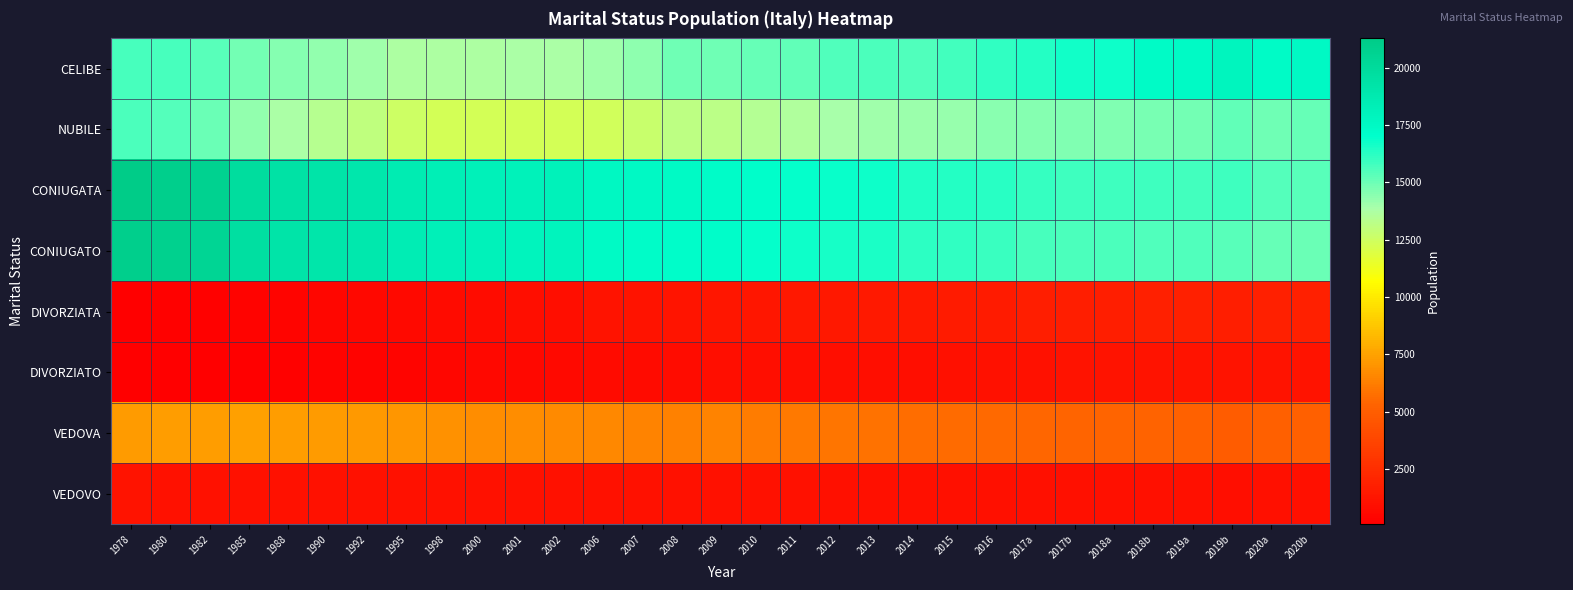

What is the maximum value shown in the chart?

21289